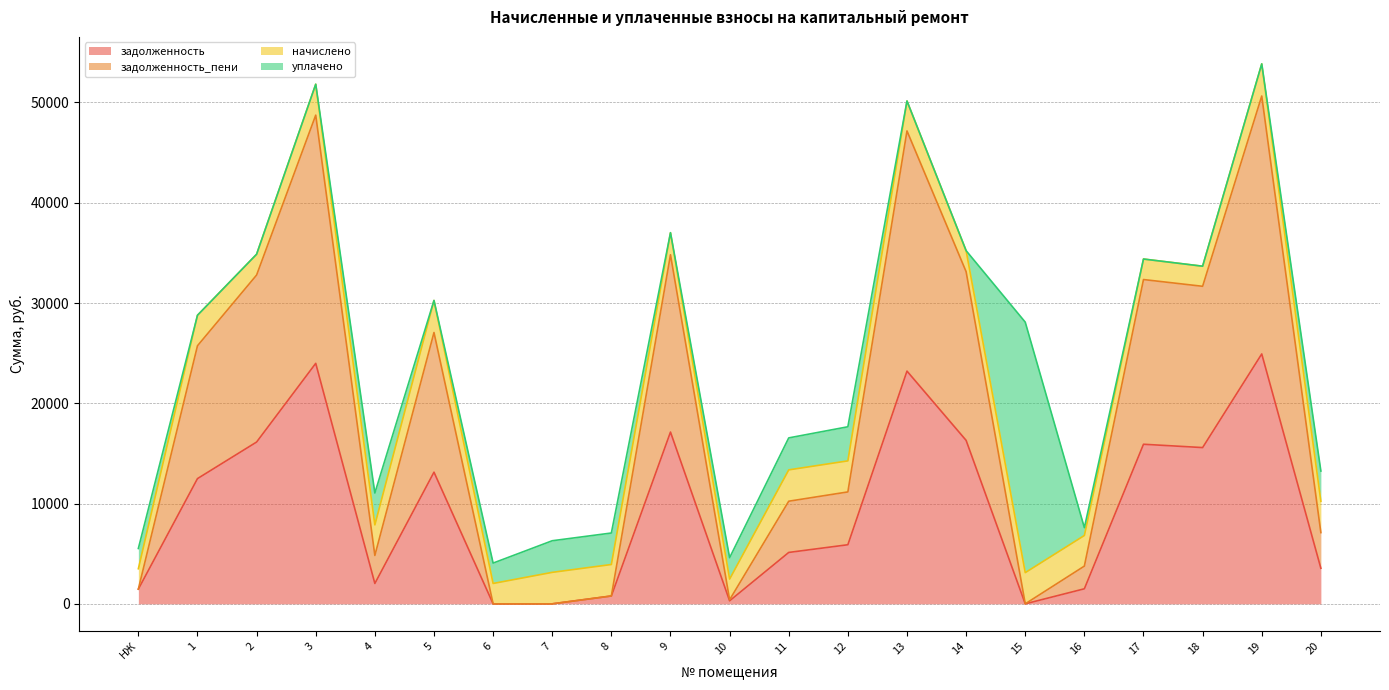

The задолженность series shows 35857.6 at 3. True or false?

False